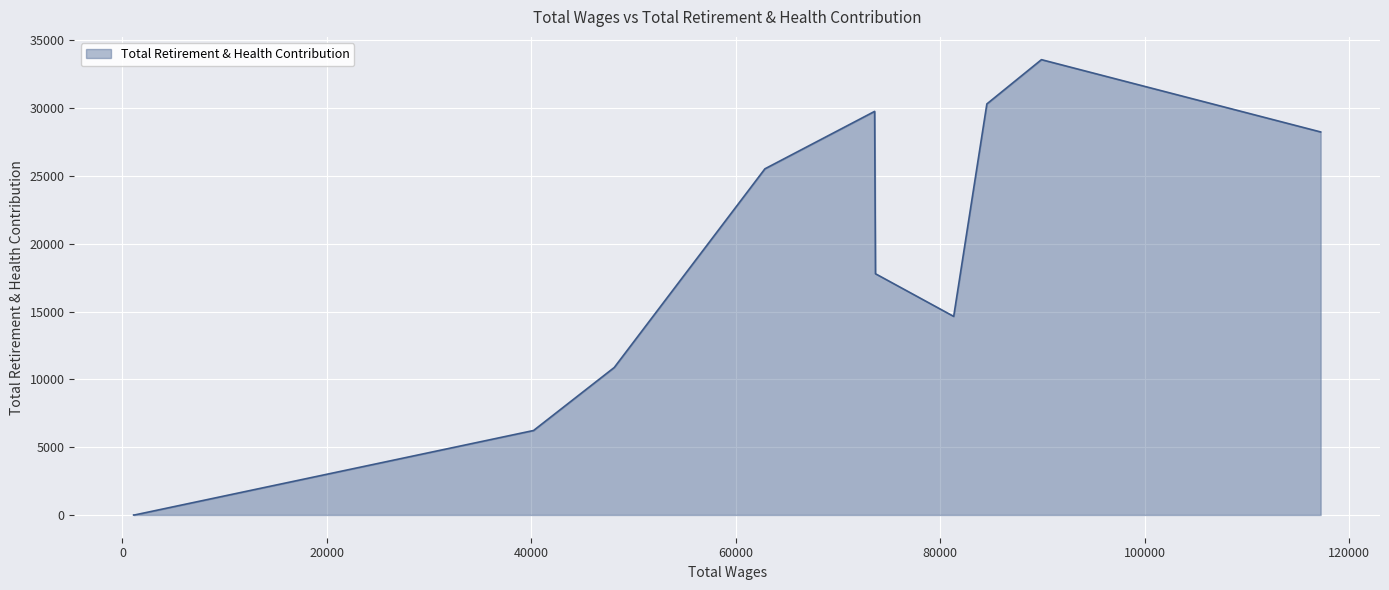

What is the value of the 14th point from the left?

28245